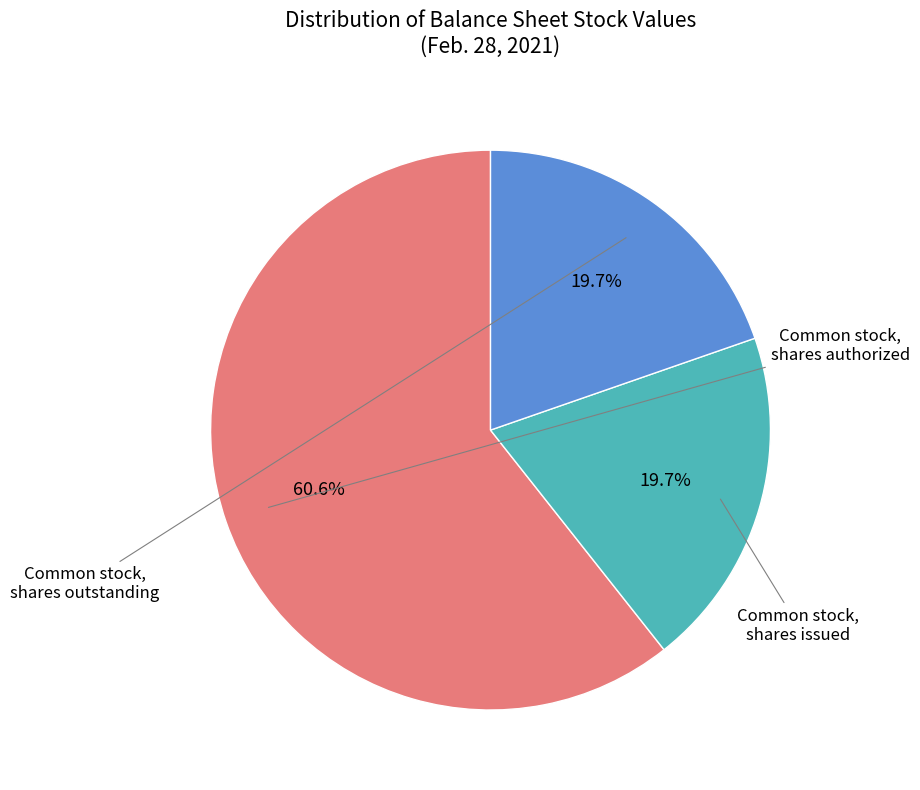

Is there any slice that represents more than half of the pie?

Yes